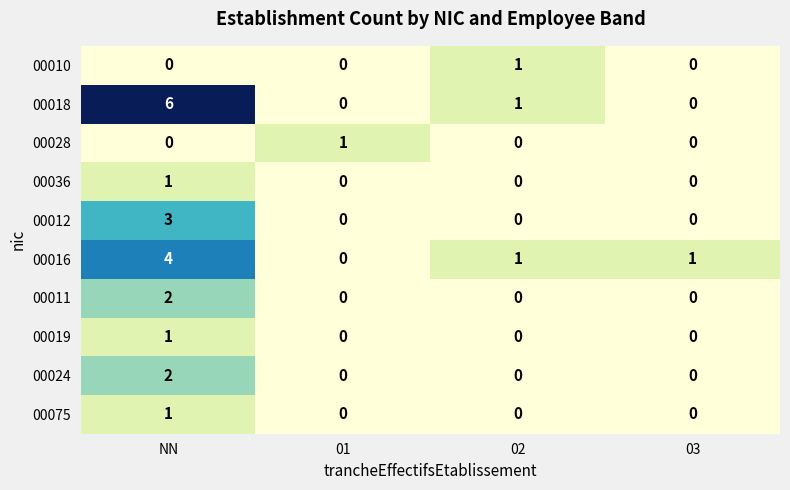

Which series has the widest spread of values?

00018